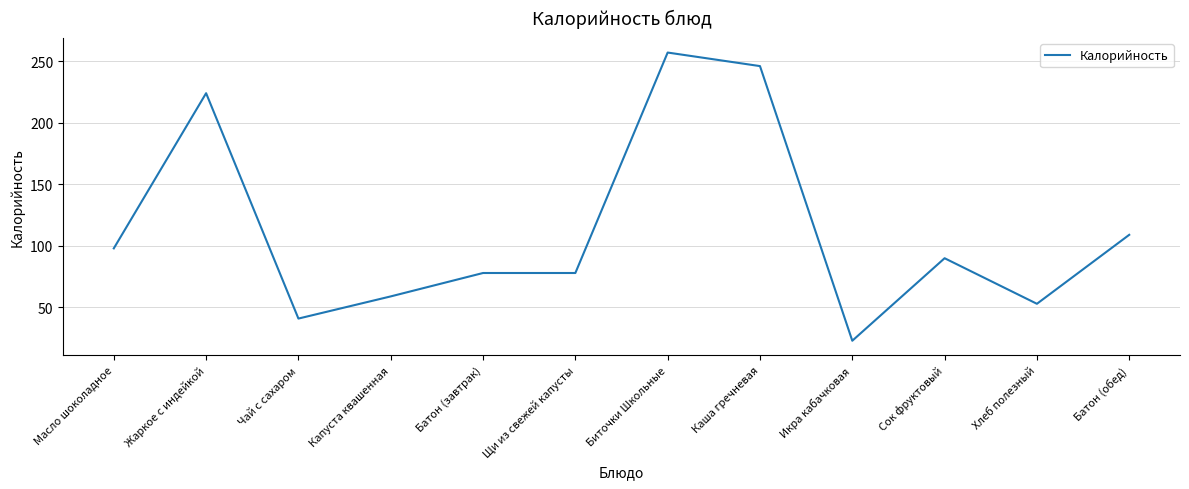

What position from the right is Чай с сахаром?

10